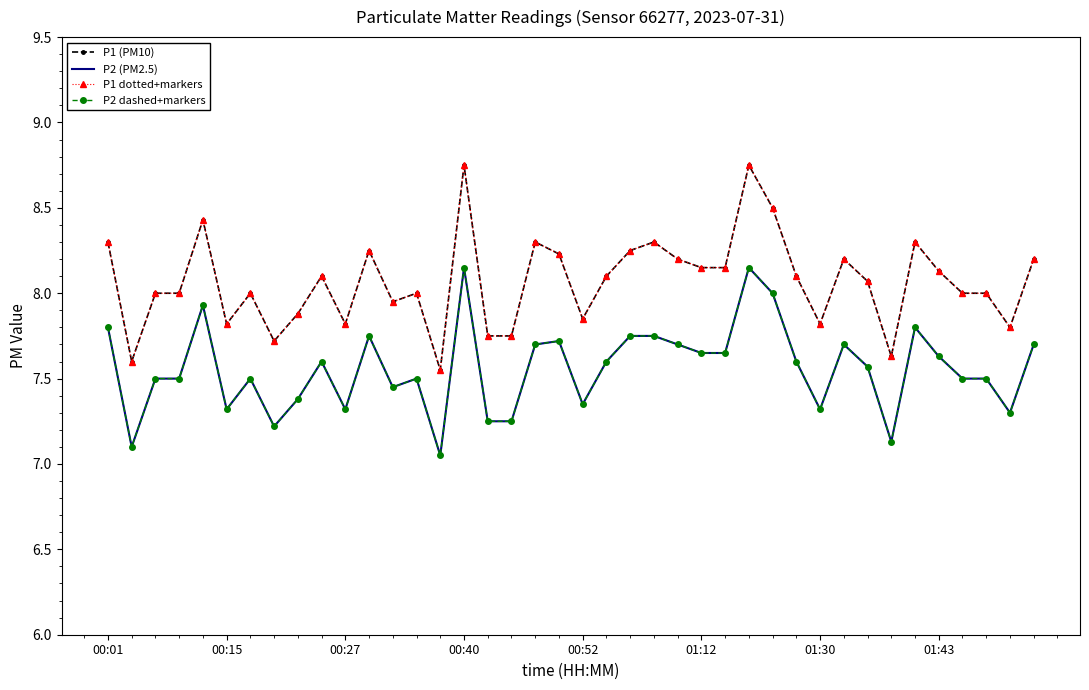

True or false: P1 dotted+markers has more than 1 points higher than both neighbors.

True